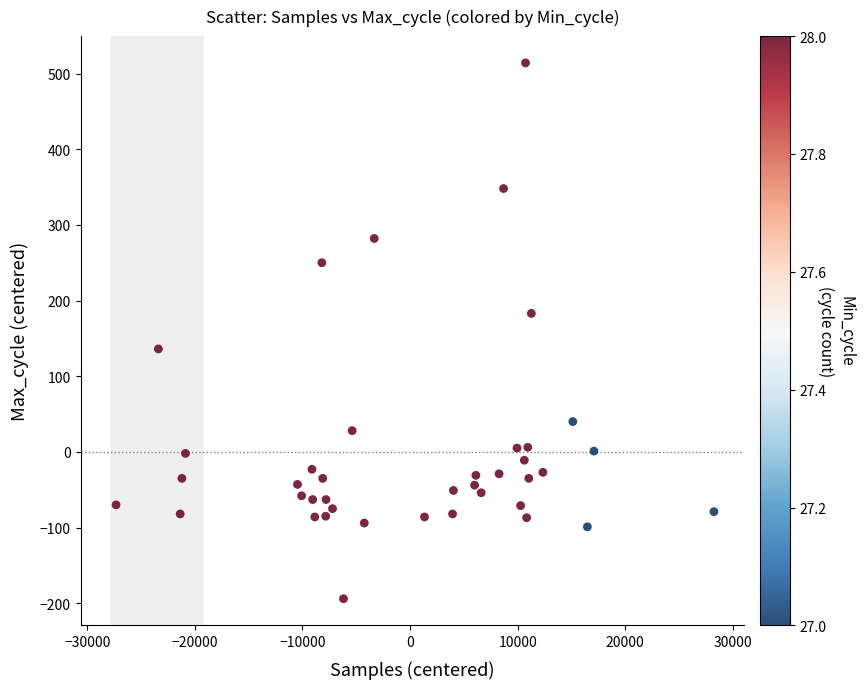

What is the range of X values (max minus min)?

55564.0